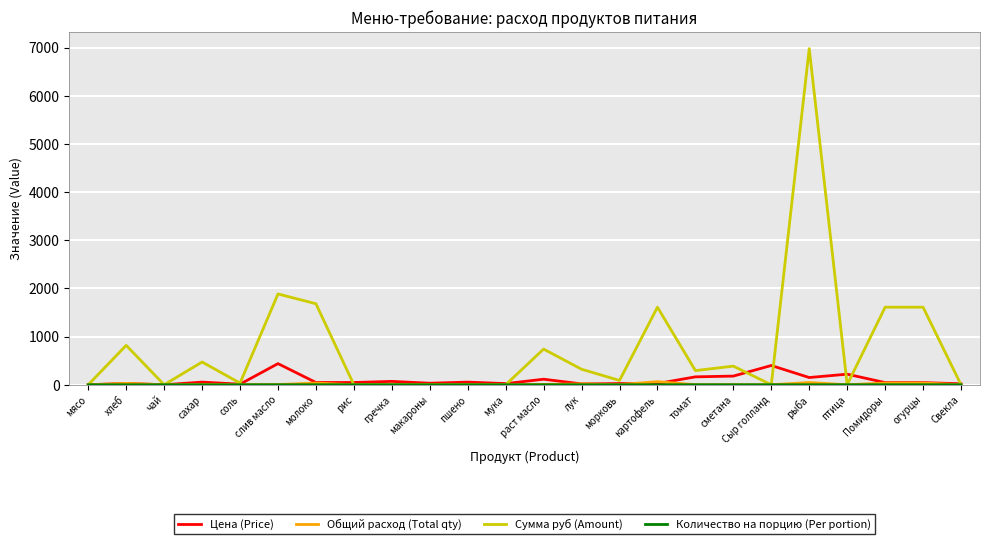

Between рис and рыба, which series saw the biggest shift?

Сумма руб (Amount)